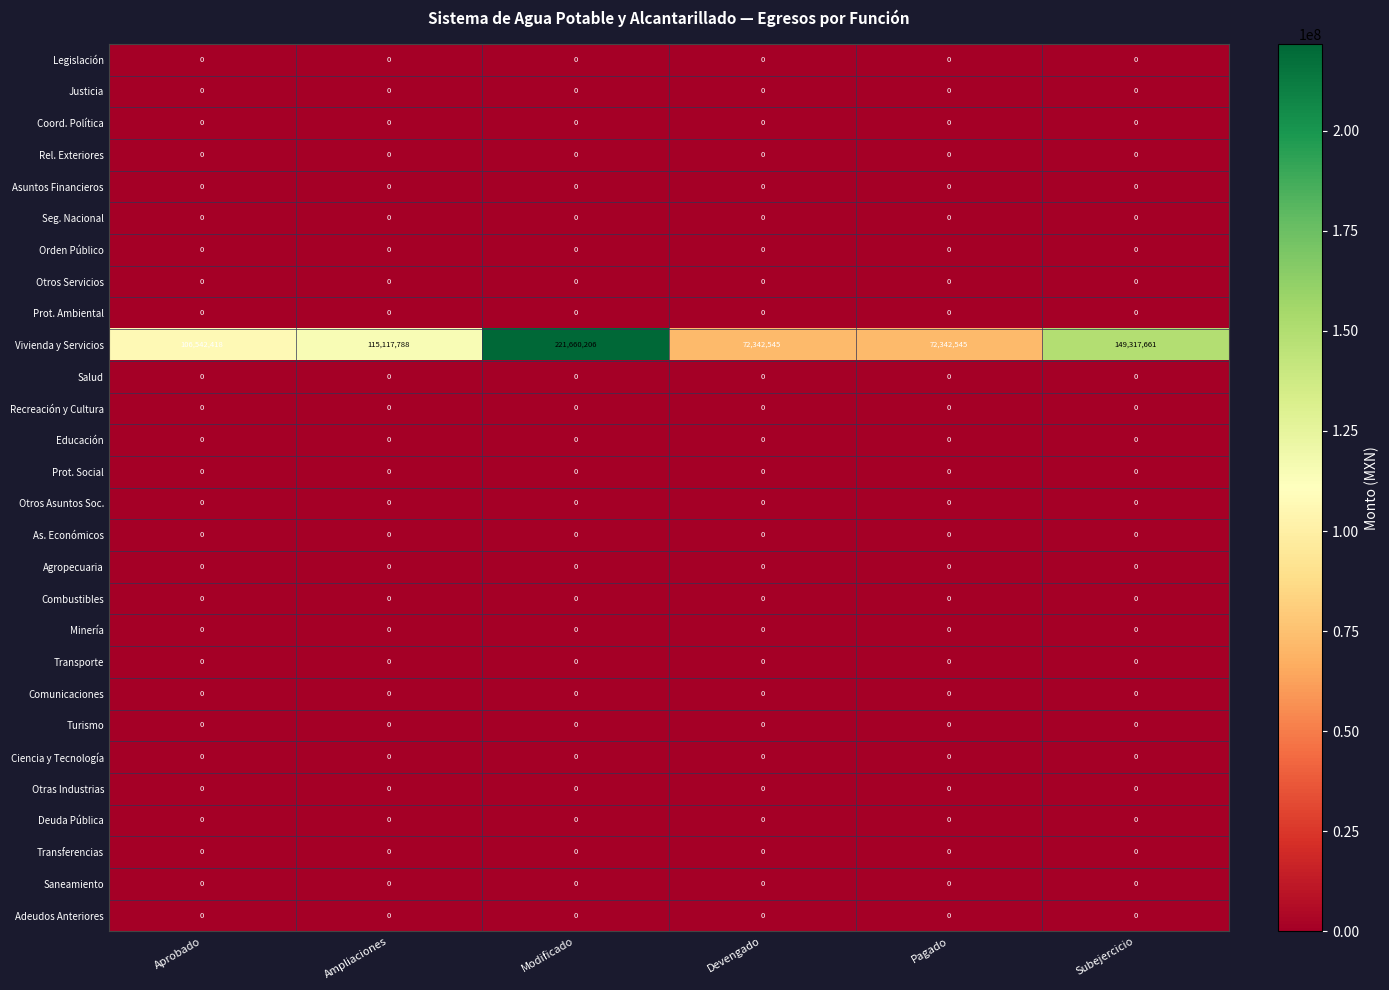

The value of Combustibles at Subejercicio is 0. True or false?

True